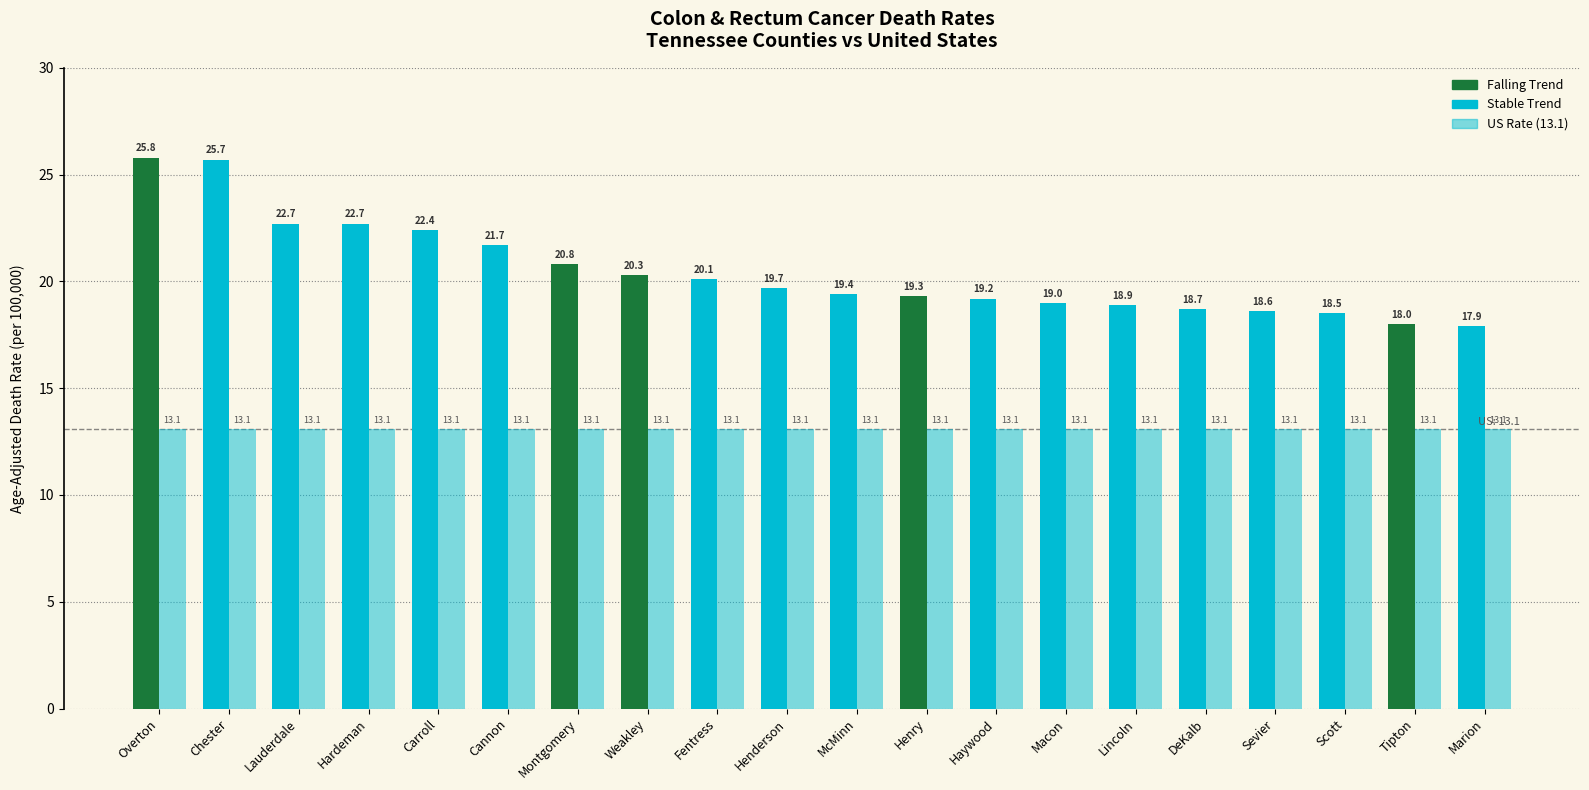

How many bars are there in total?

40